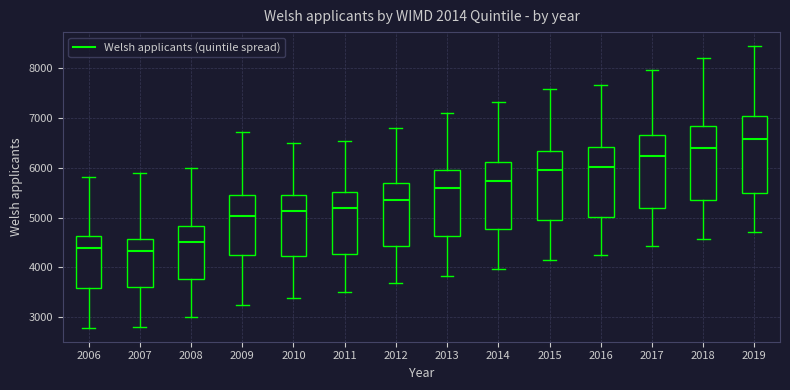

Where is the upper edge of the box at x = 2013 on the y-axis? The values are not printed on the chart, so give them approximately, as read against the axis.

5900